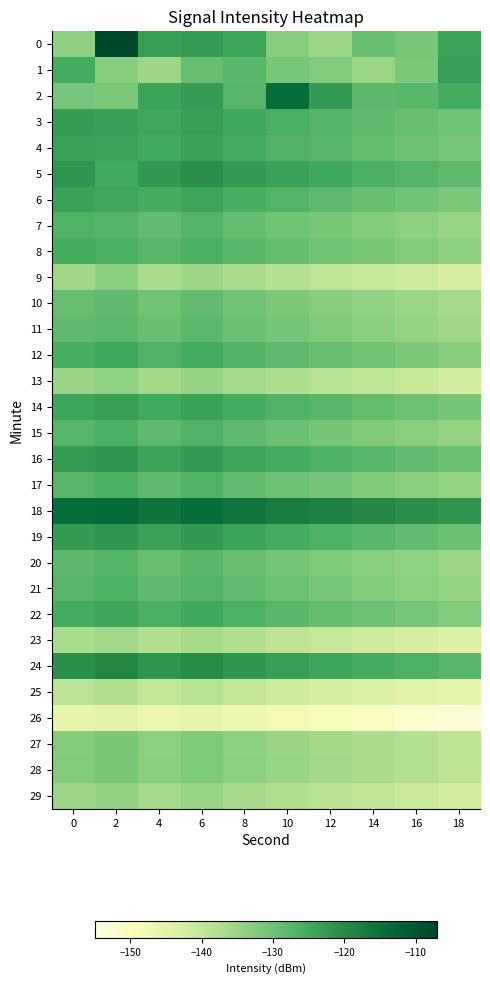

What is the spread (max minus min) of values at 4?

31.0